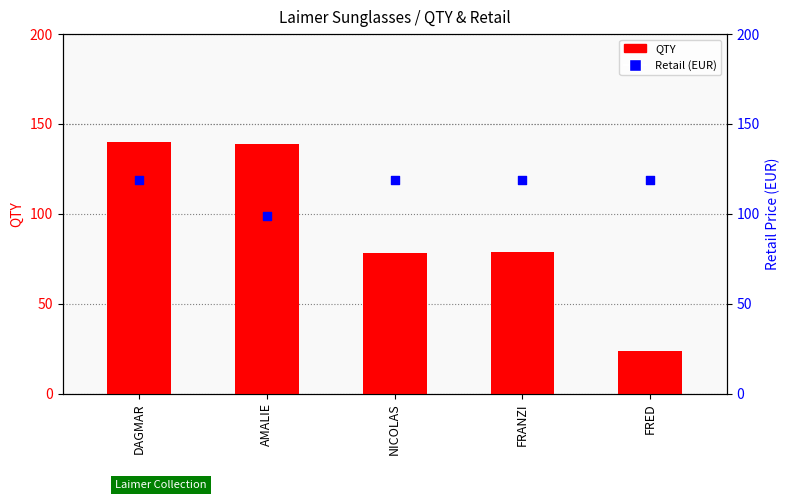

What are all the series names shown in the legend?

QTY, Retail (EUR)